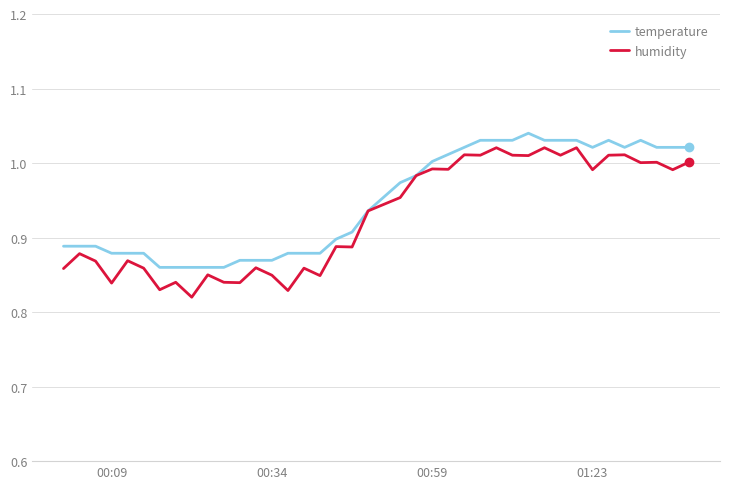

Which series has the widest spread of values?

humidity